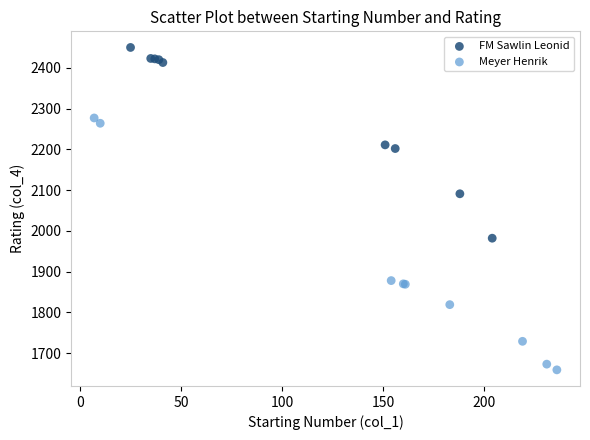

Which series has the widest spread of Y values?

Meyer Henrik